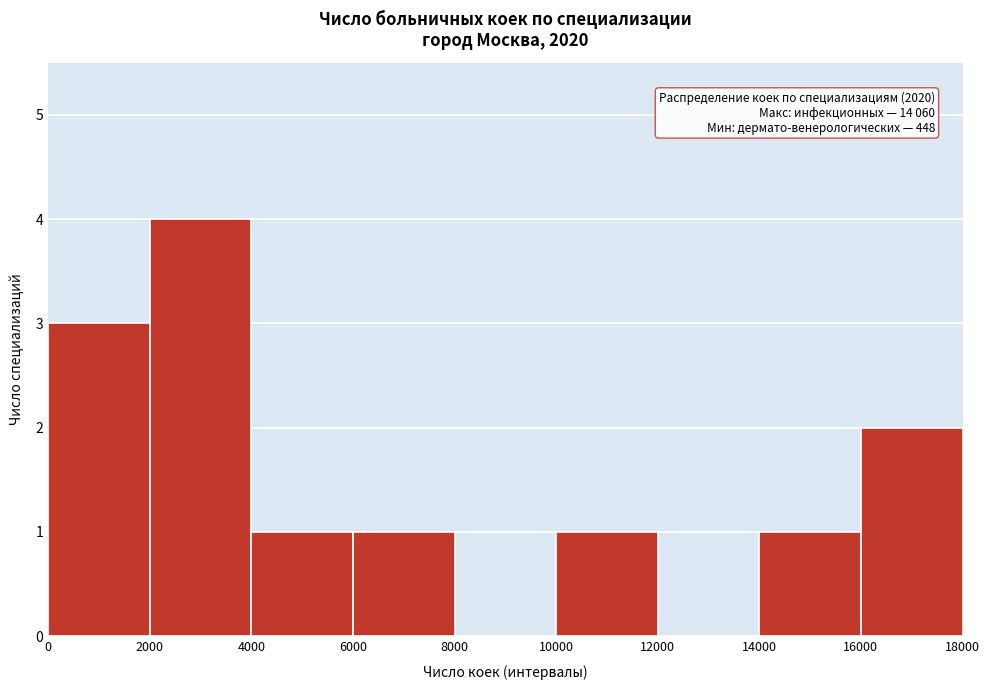

Over which range of the x-axis is the bar tallest?

2000 to 4000